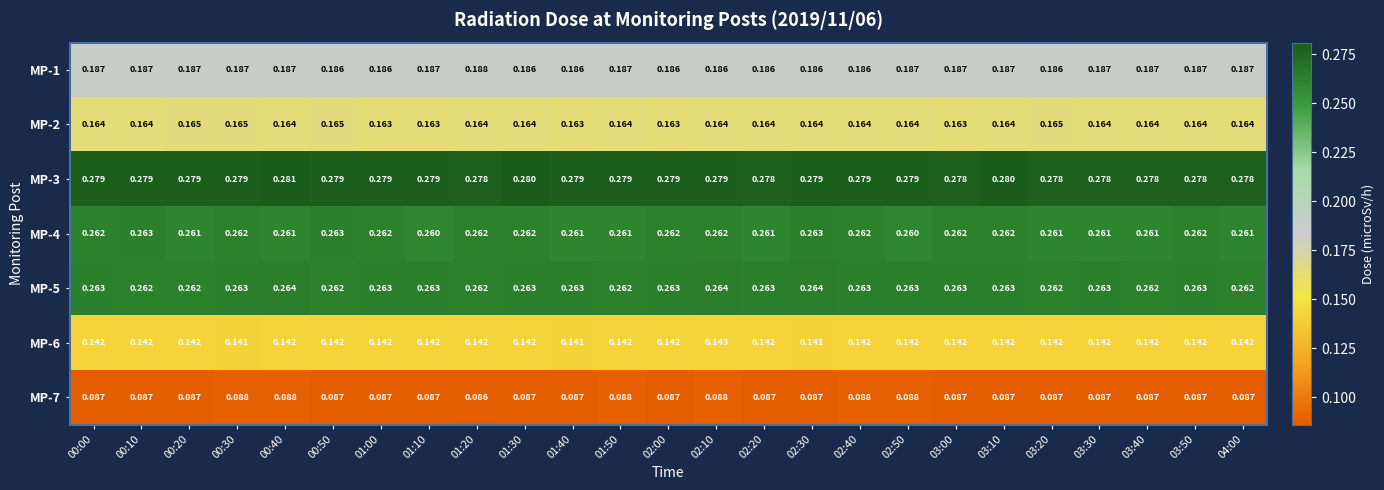

List the series in order of their peak value, highest first.

MP-3, MP-5, MP-4, MP-1, MP-2, MP-6, MP-7